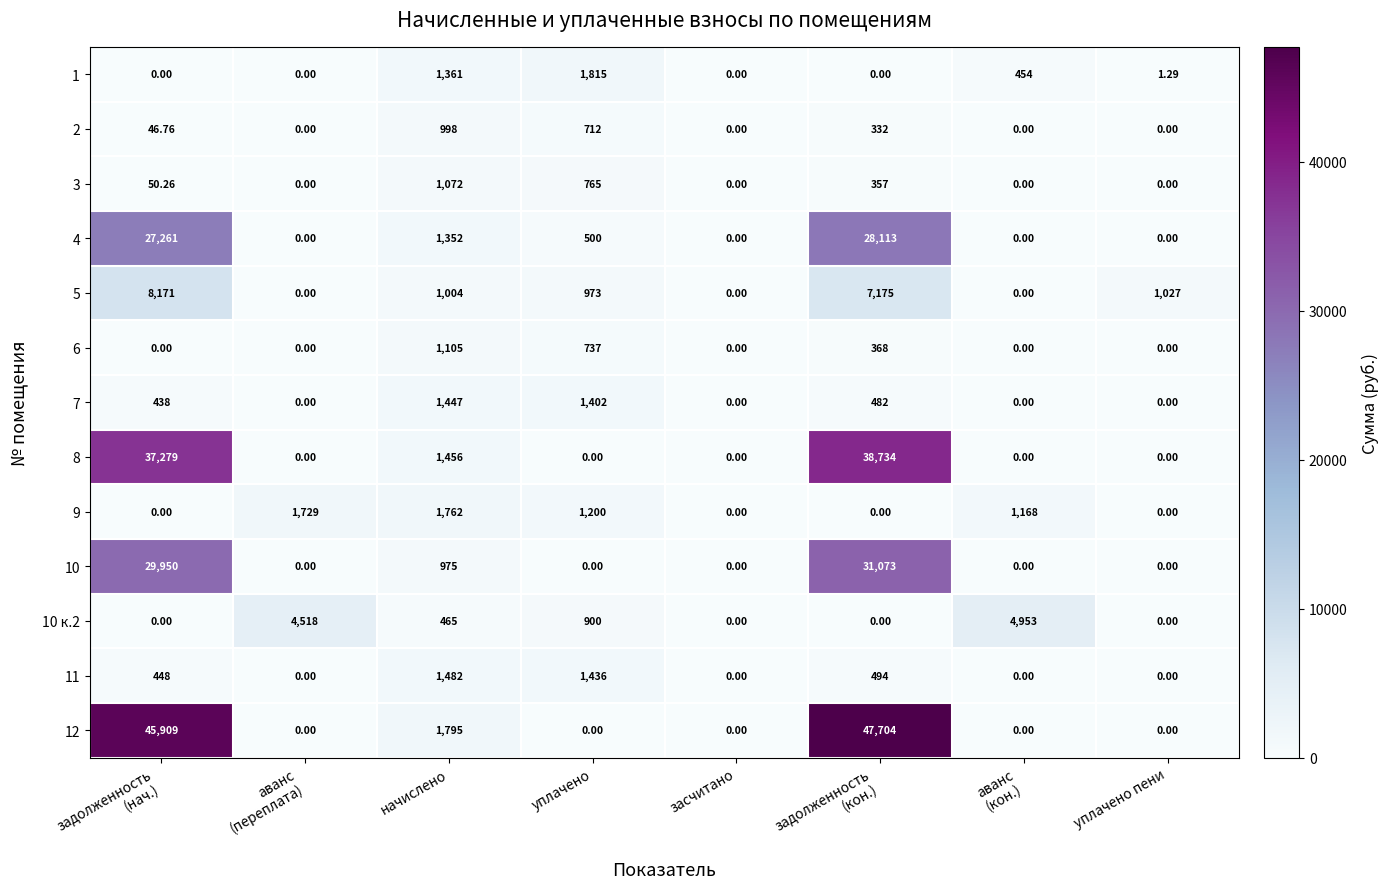

Where is 10 к.2 nearest to the value 2476?

уплачено